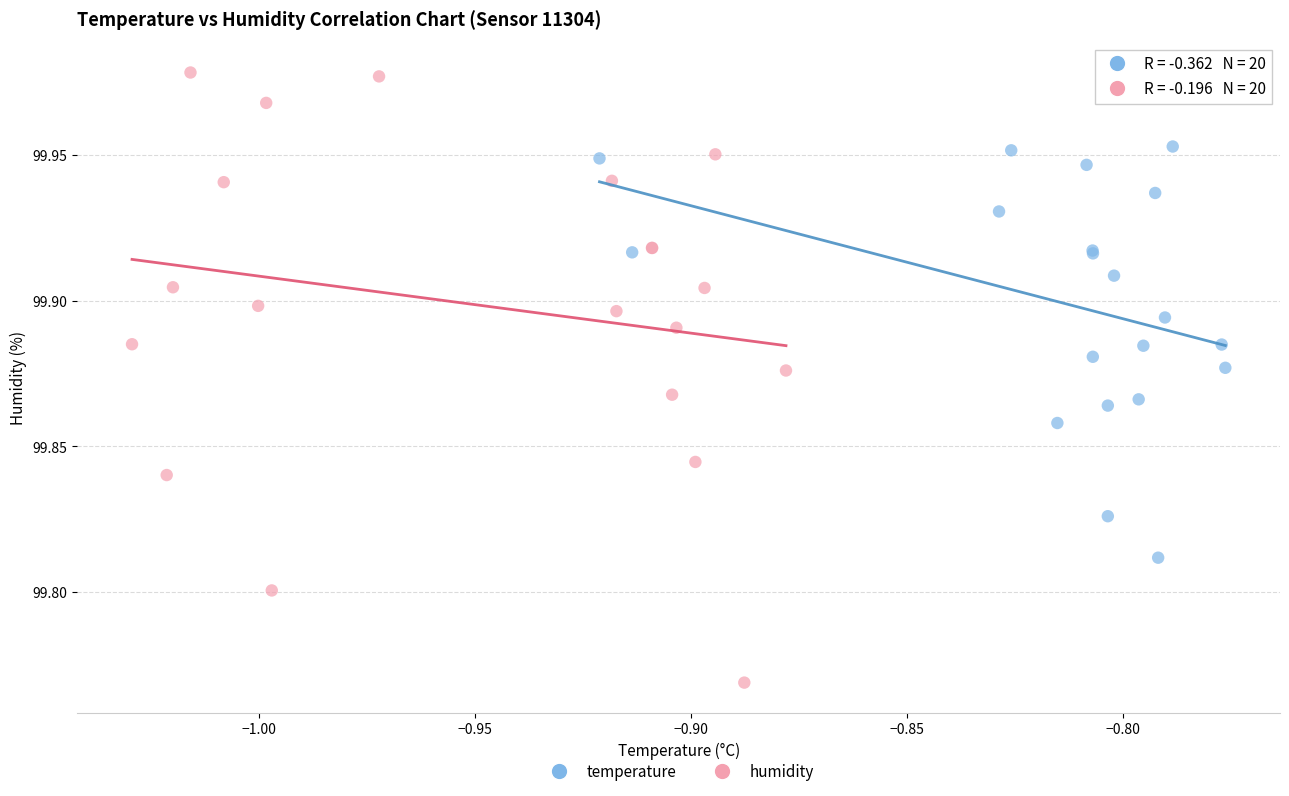

Which series contains the highest Y value?

humidity